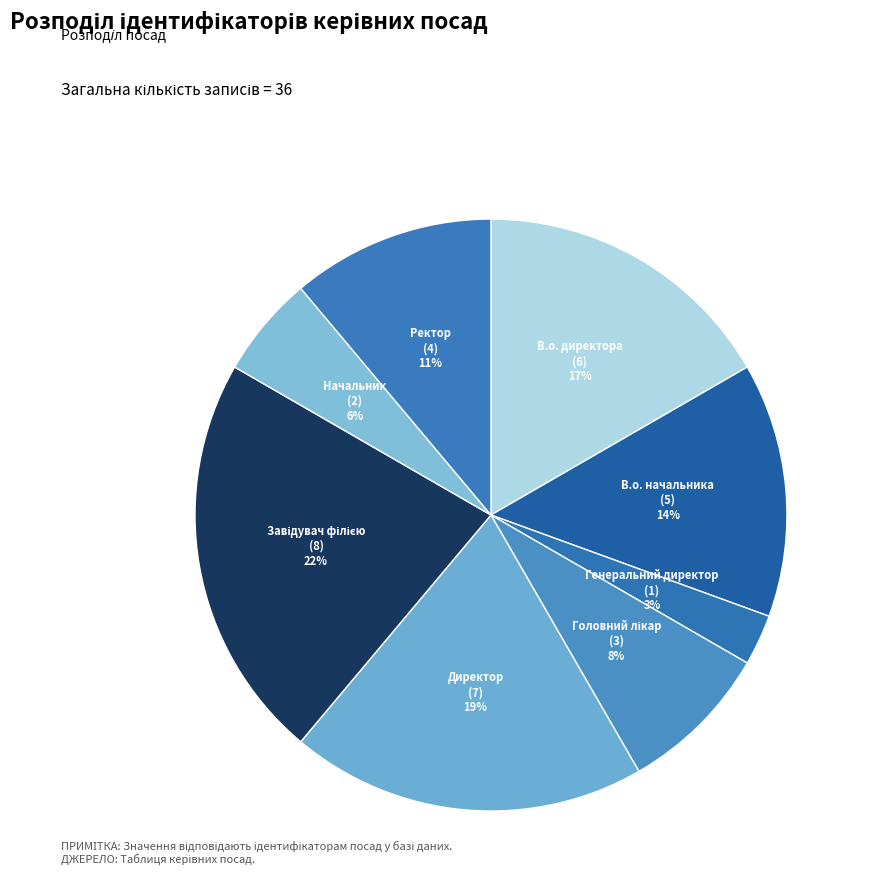

Does В.о. начальника account for over 50% of the chart?

No